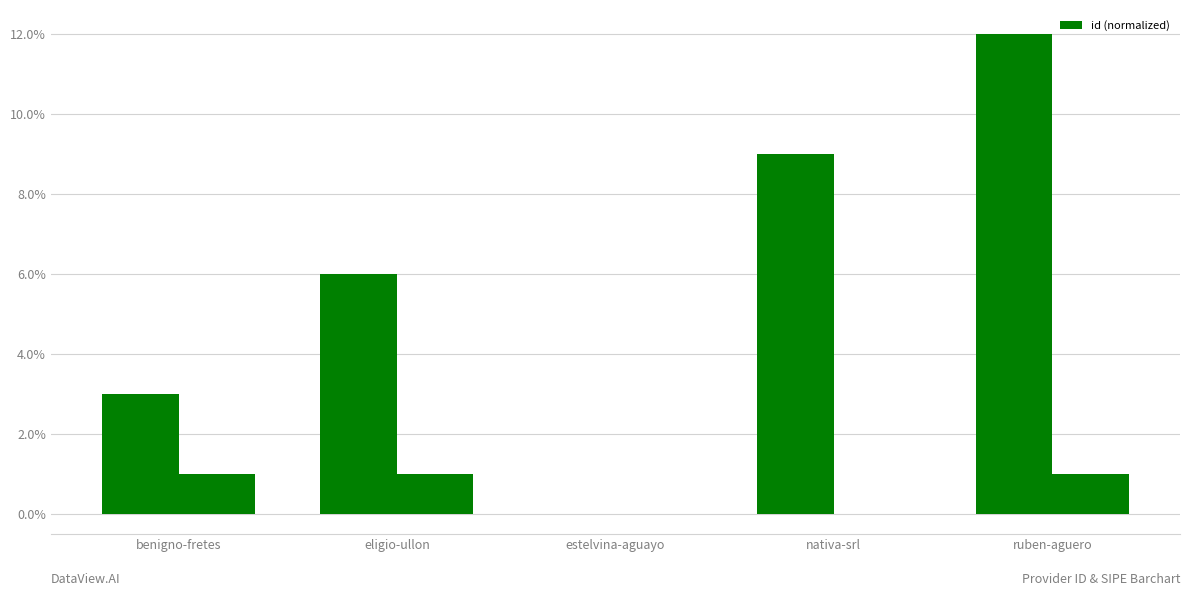

Rank the categories by value from lowest to highest.

estelvina-aguayo, benigno-fretes, eligio-ullon, nativa-srl, ruben-aguero